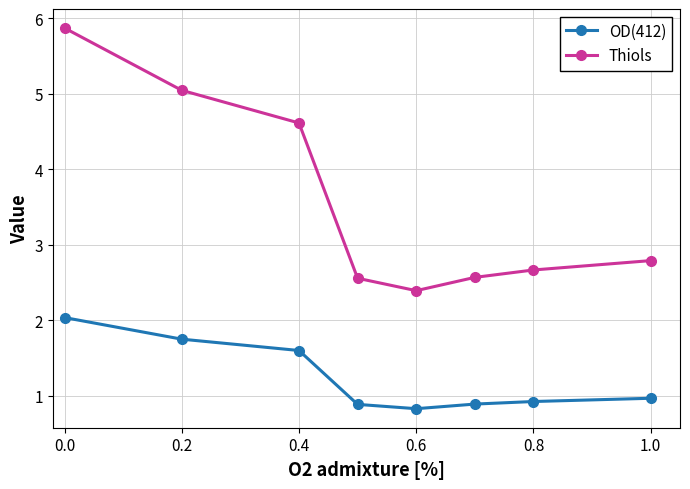

Reading left to right, transcribe all the data shown in this chart.

OD(412): 2.0	1.8	1.6	0.9	0.8	0.9	0.9	1.0
Thiols: 5.9	5.0	4.6	2.6	2.4	2.6	2.7	2.8